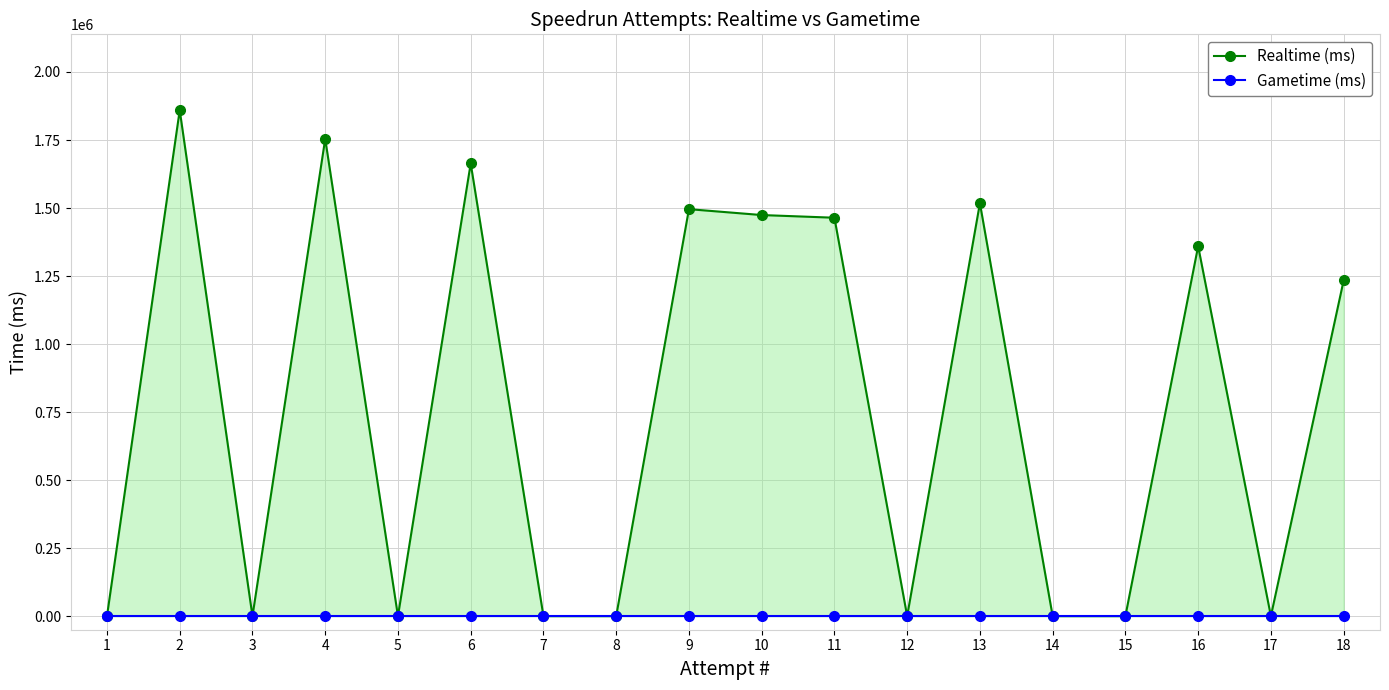

What is the greatest value displayed?

1859512